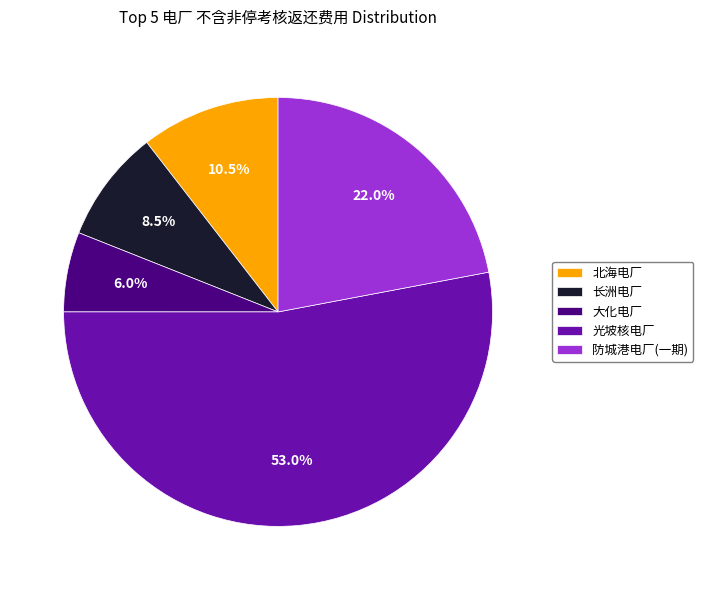

What is the majority slice?

光坡核电厂